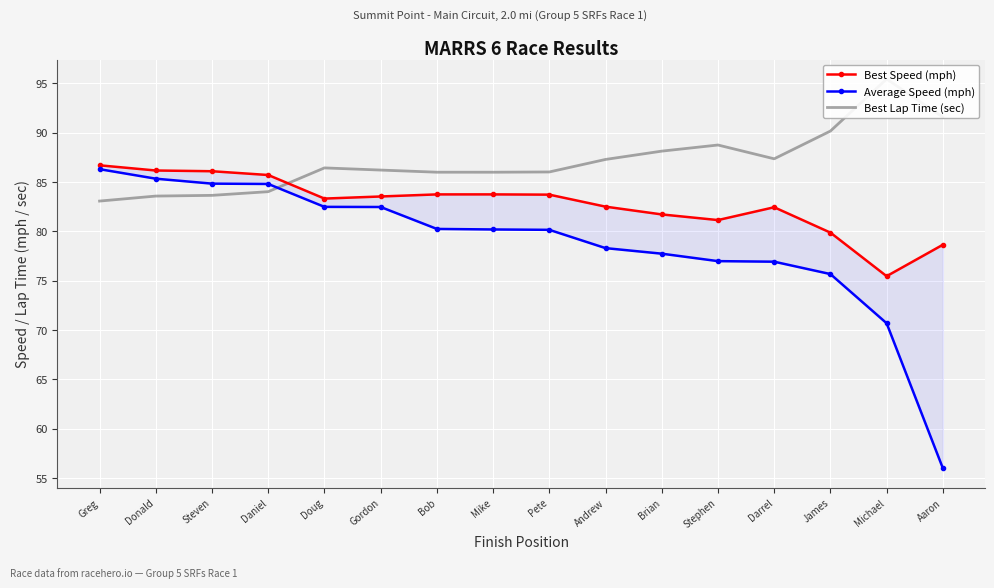

Is this an area chart (filled region under the line)?

No